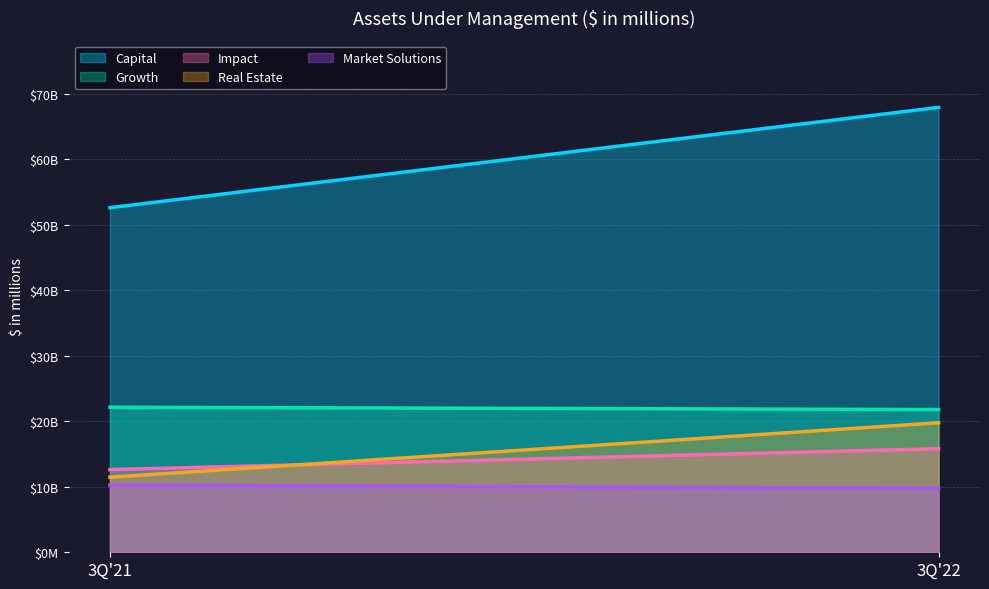

Which label corresponds to the smallest value in the chart?

3Q'22